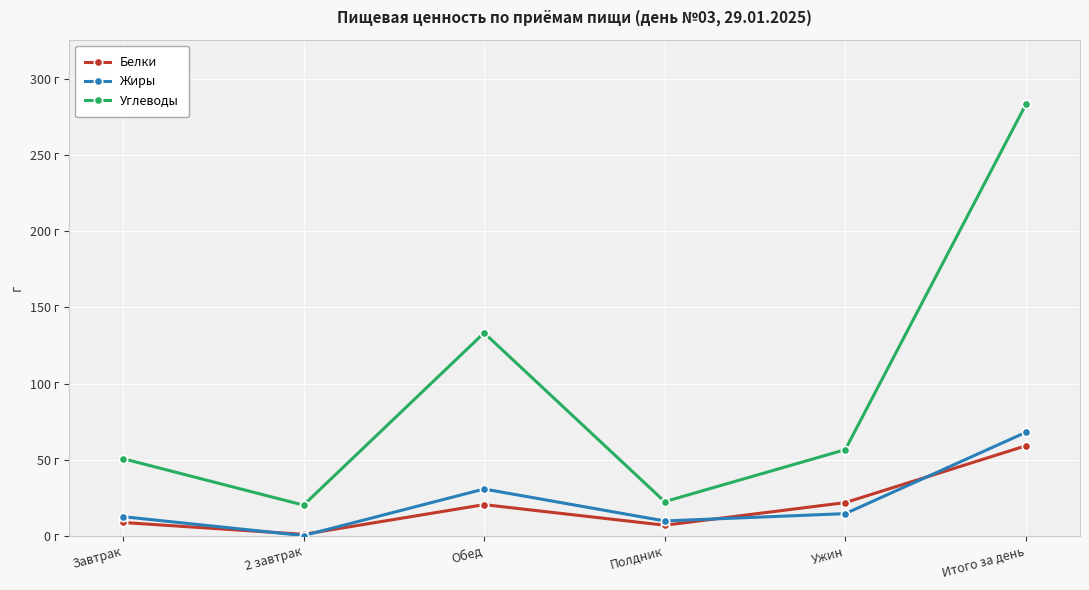

Does the chart have visible grid lines?

Yes